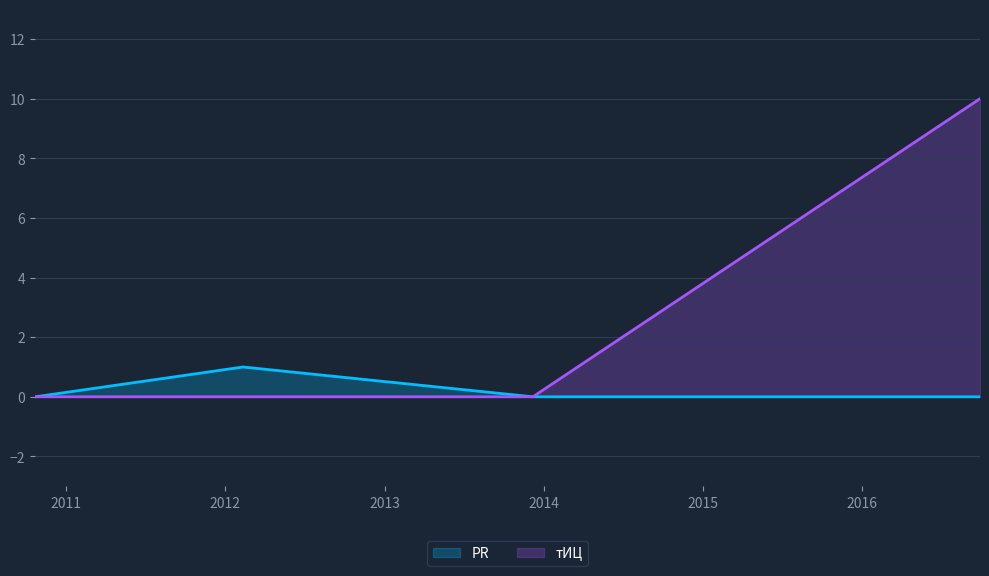

Rank the series by their maximum value, from highest to lowest.

тИЦ, PR